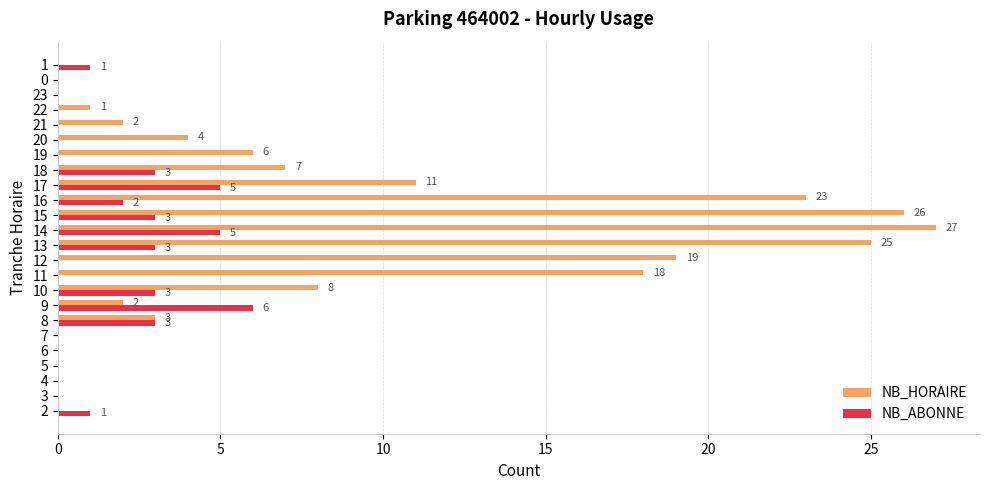

What is the maximum value for NB_ABONNE?

6